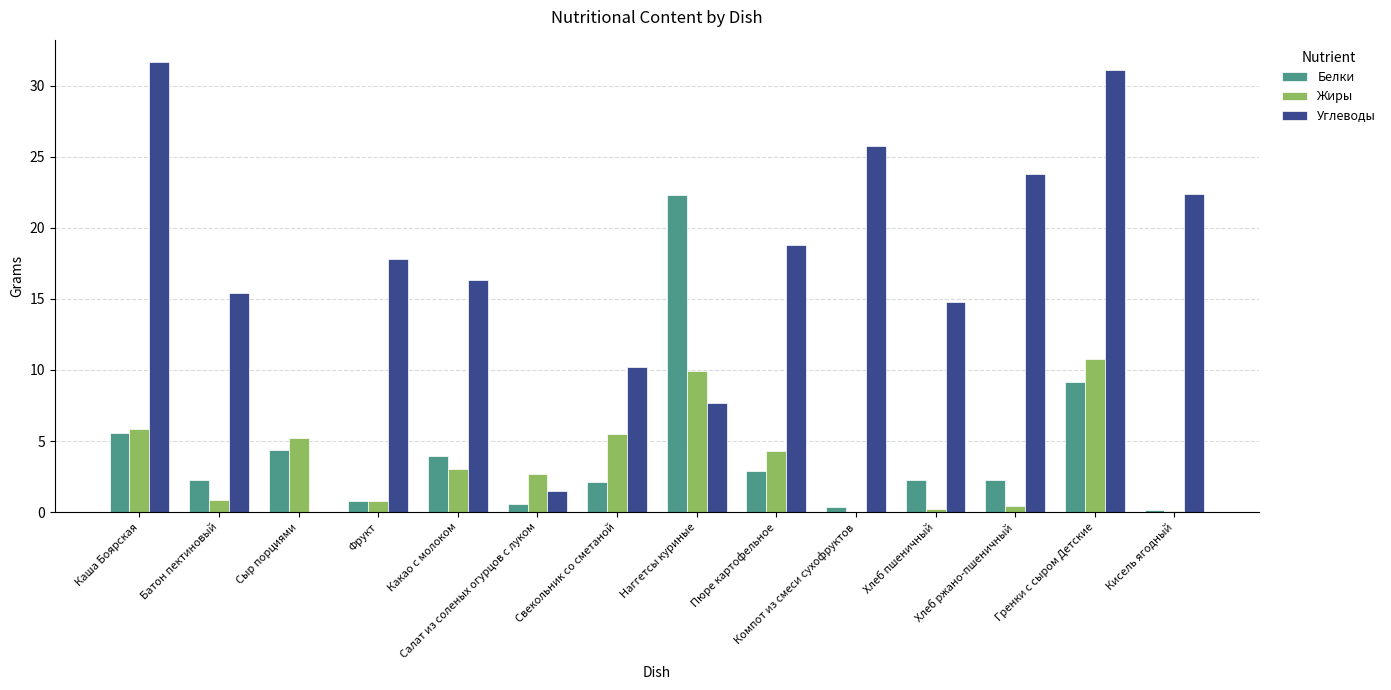

How many positive values does the Углеводы series have?

13